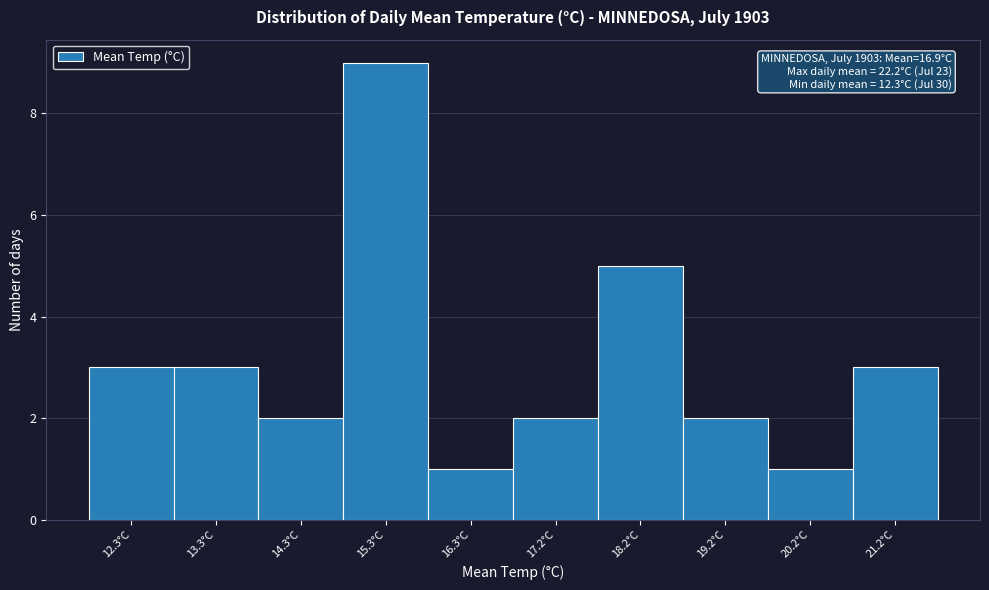

Reading left to right, transcribe all the data shown in this chart.

12.3°C=3	13.3°C=3	14.3°C=2	15.3°C=9	16.3°C=1	17.2°C=2	18.2°C=5	19.2°C=2	20.2°C=1	21.2°C=3